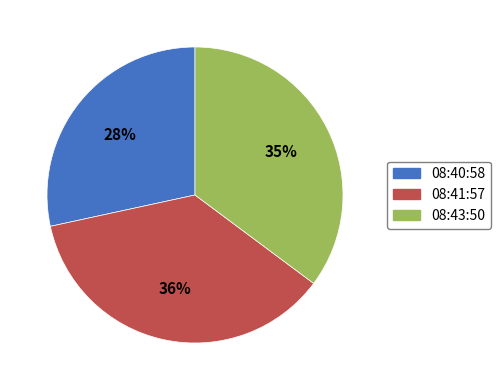

Is there any slice that represents more than half of the pie?

No